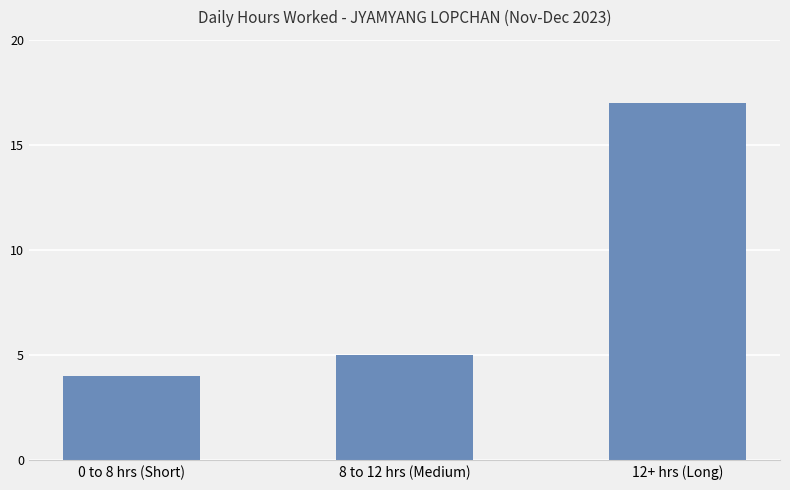

True or false: the data shows 17 at 12+ hrs (Long).

True